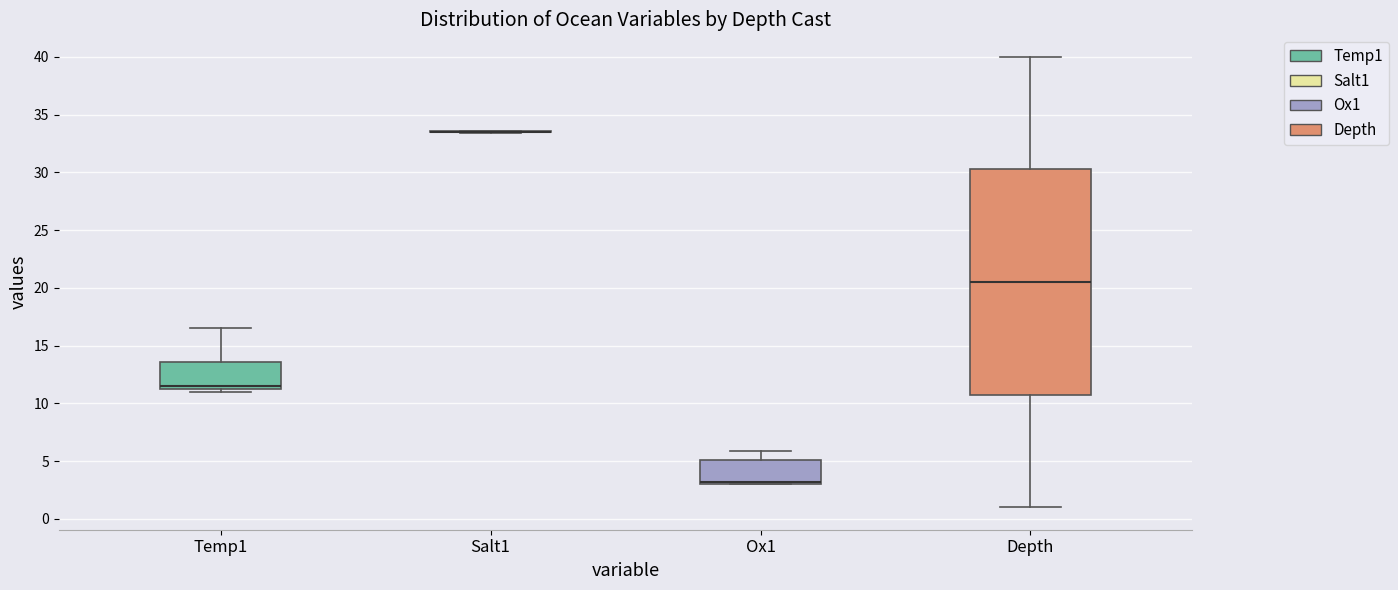

Which box is the tallest, from its lower edge to its upper edge?

Depth